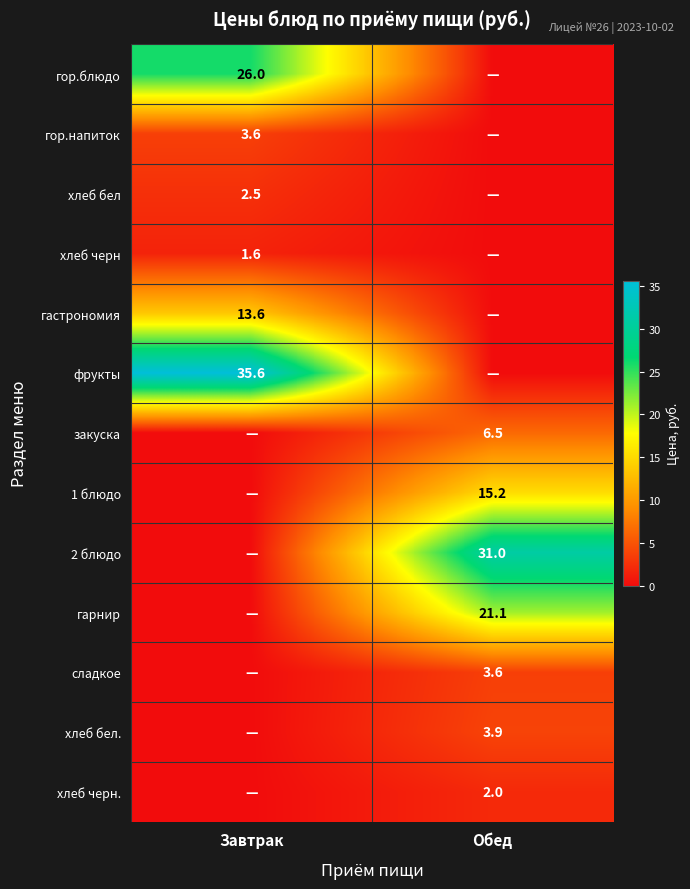

True or false: гарнир has a value of 27.7 at Обед.

False